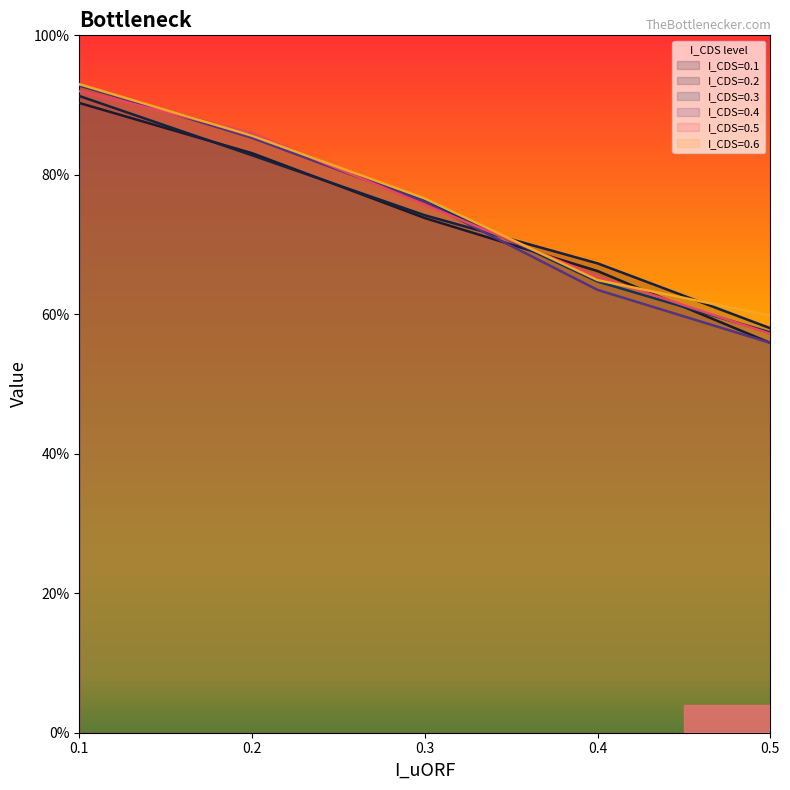

How many lines are shown in the chart?

6